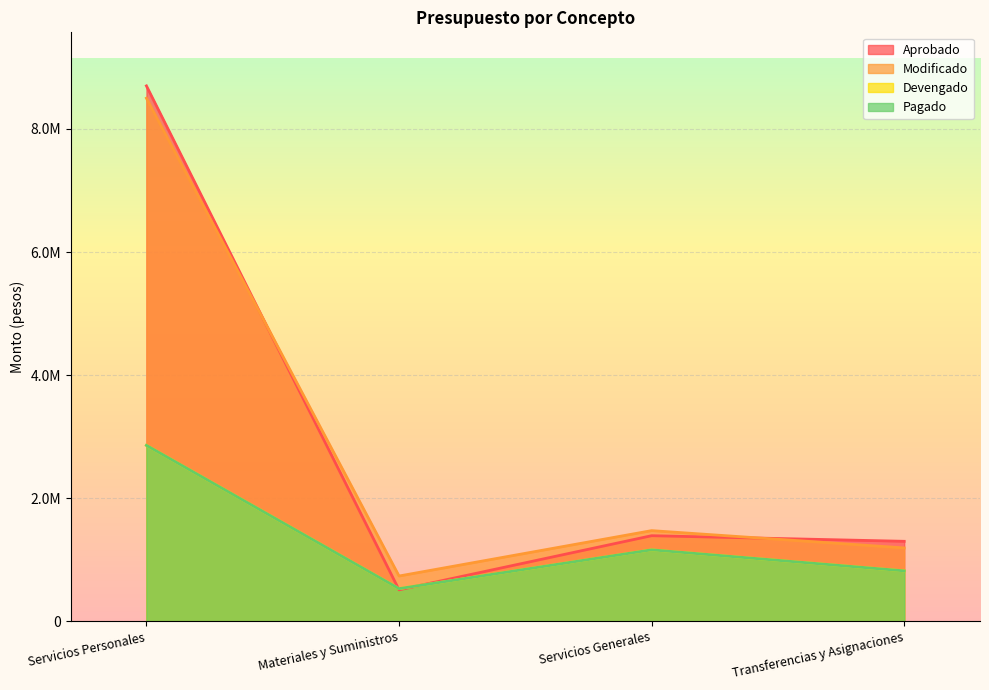

True or false: Modificado and Pagado cross at least once.

False